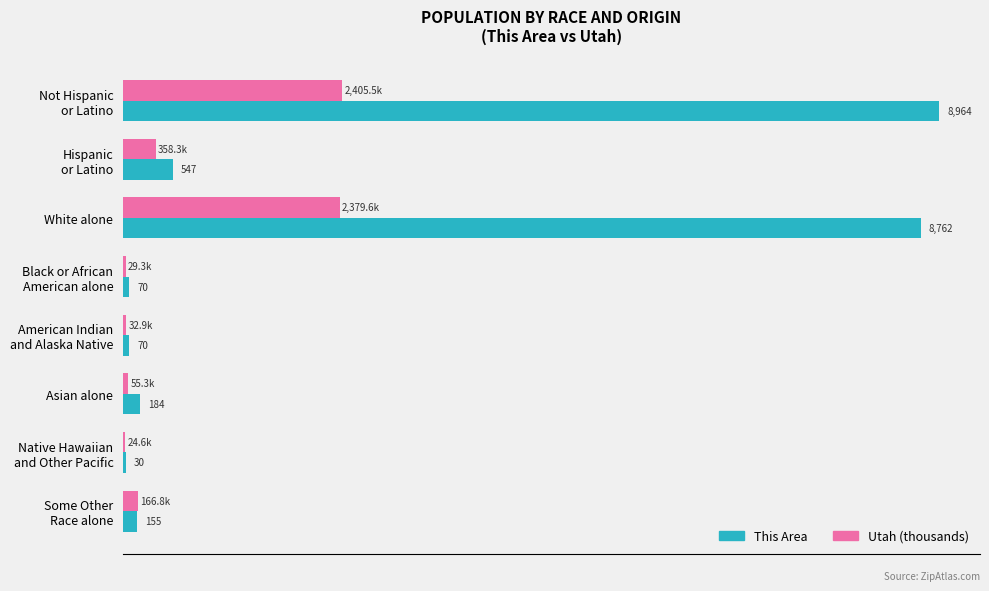

Which series has the largest total across all categories?

This Area